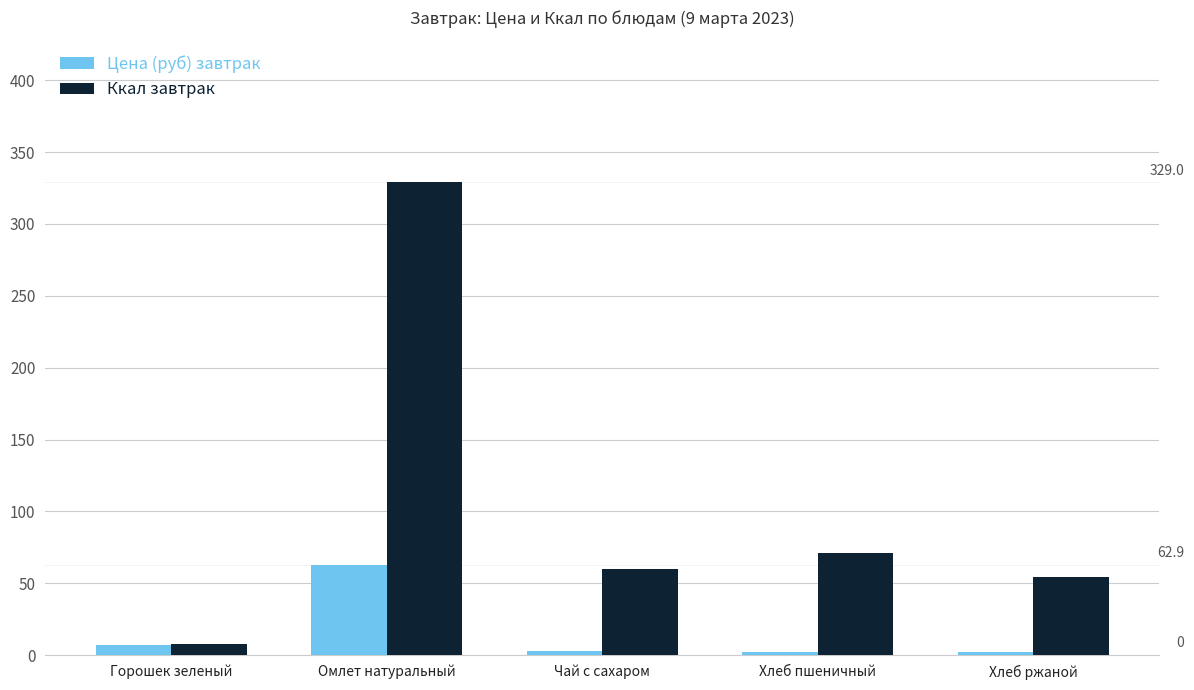

How many categories are shown in the chart?

5